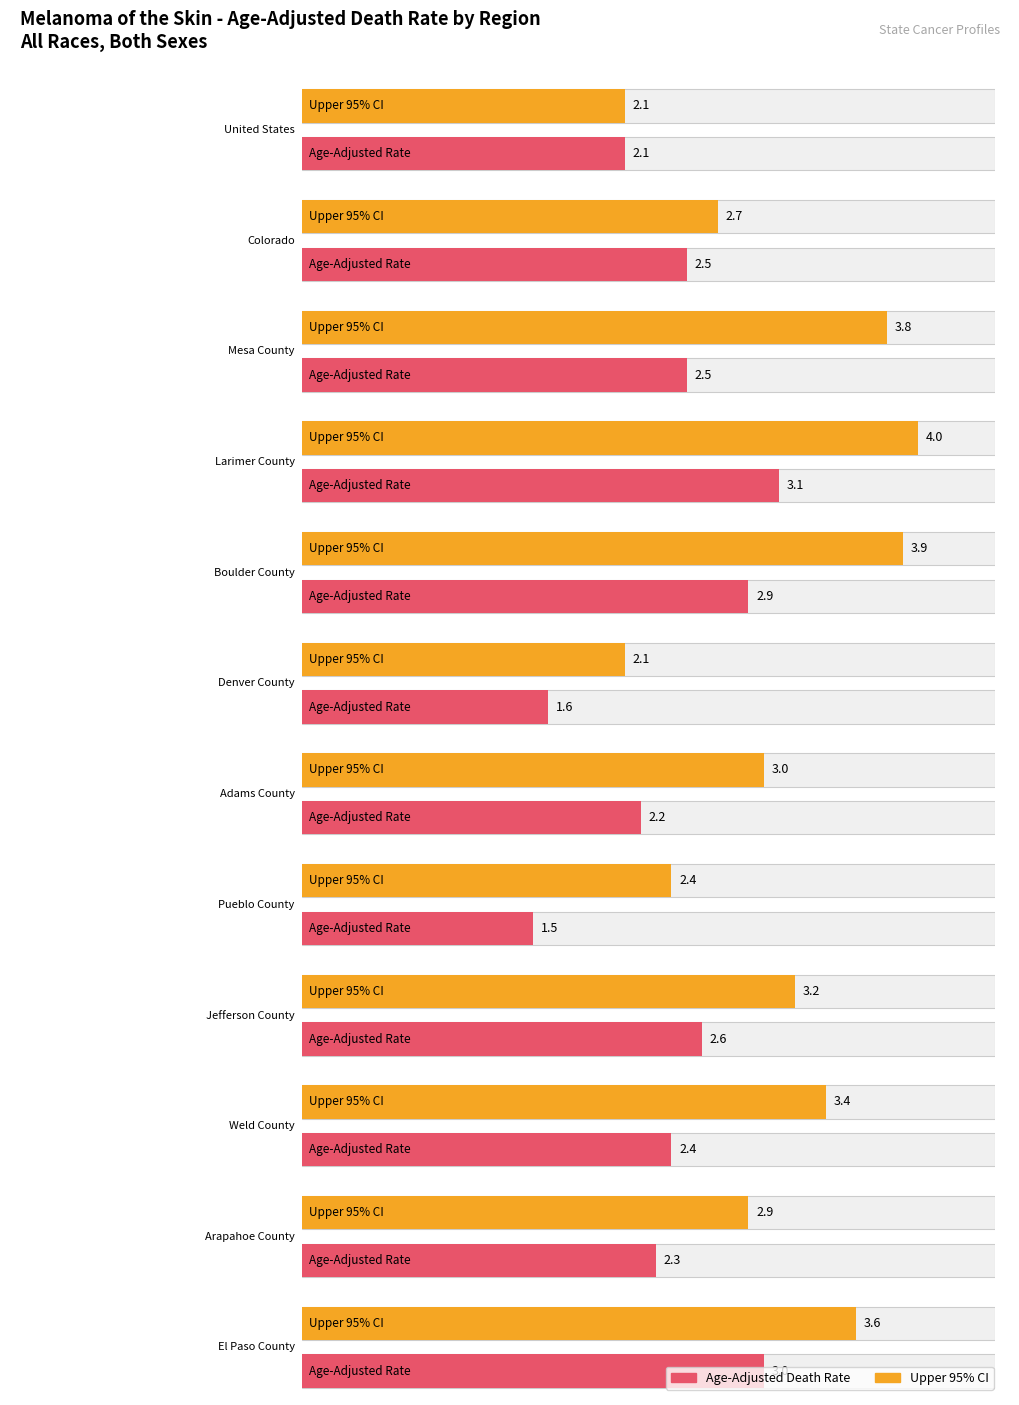

Is the value of Upper 95% CI at Weld County greater than the value of Age-Adjusted Death Rate at Adams County?

Yes